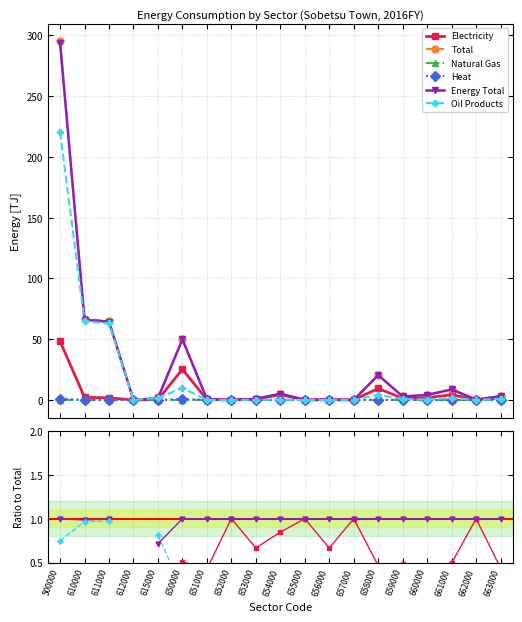

What are all the series names shown in the legend?

Electricity, Total, Natural Gas, Heat, Energy Total, Oil Products